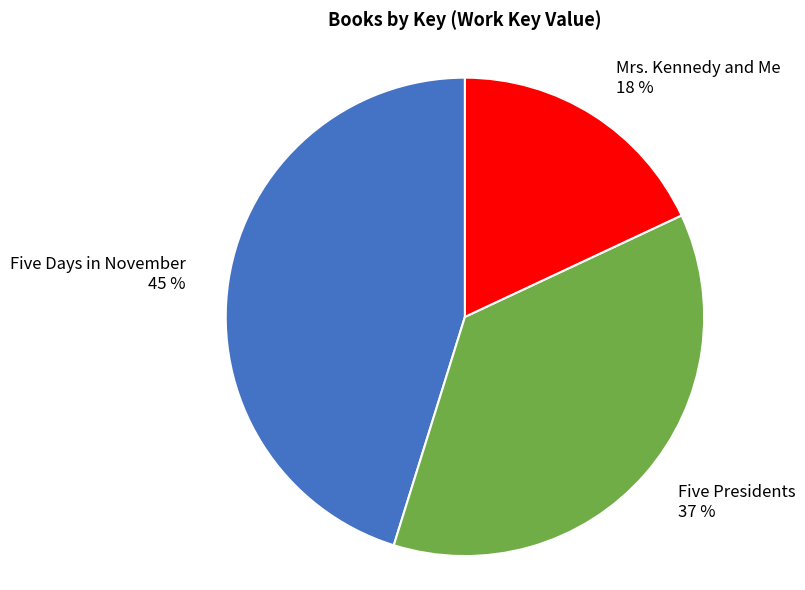

Combined, do Five Presidents and Five Days in November account for over 50%?

Yes